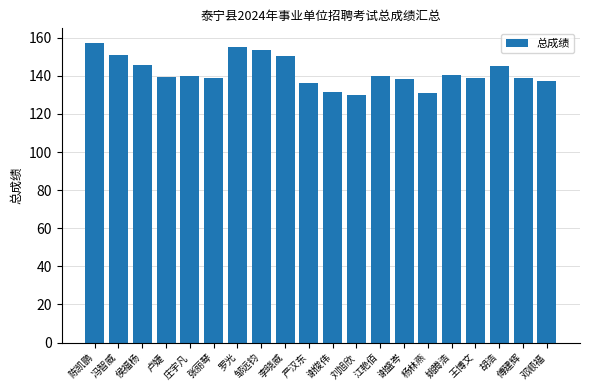

Are the bars horizontal?

No